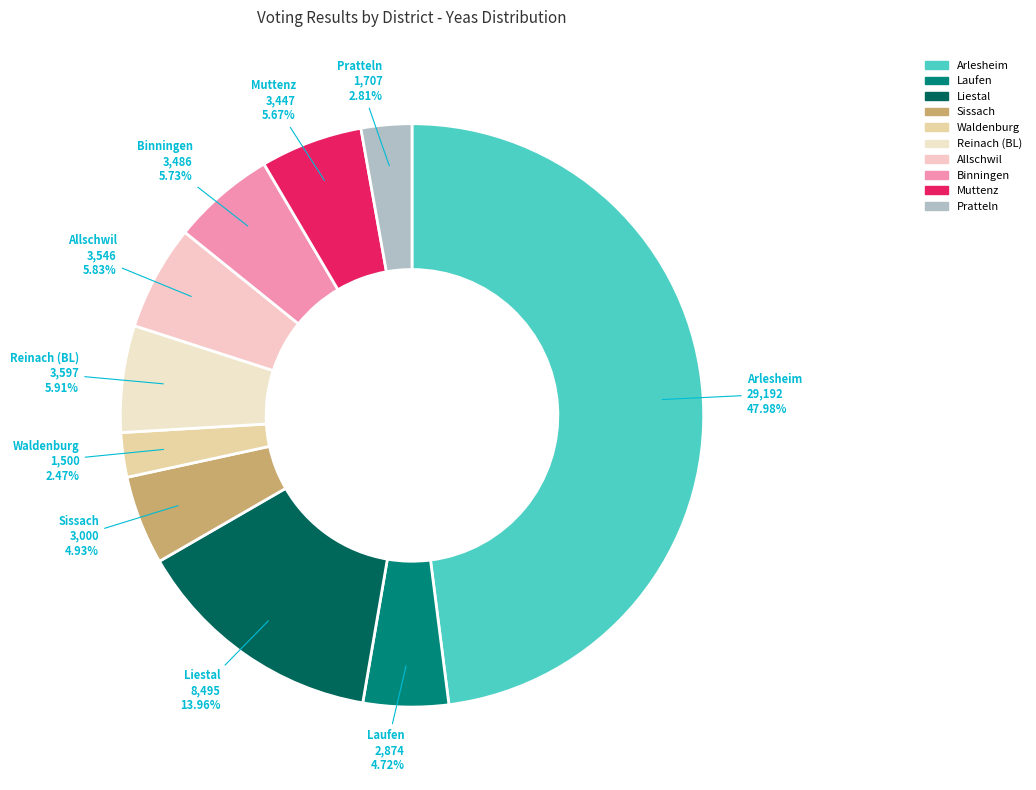

What is the largest slice in the pie chart?

Arlesheim